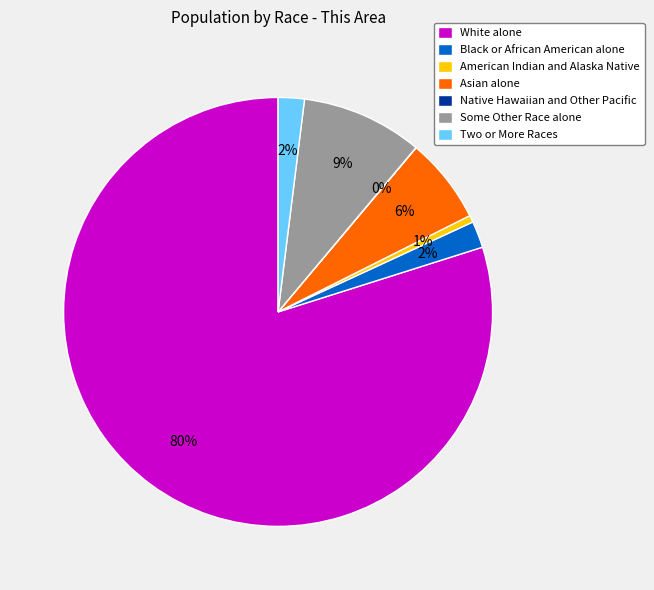

Between White alone and Some Other Race alone, which is larger?

White alone